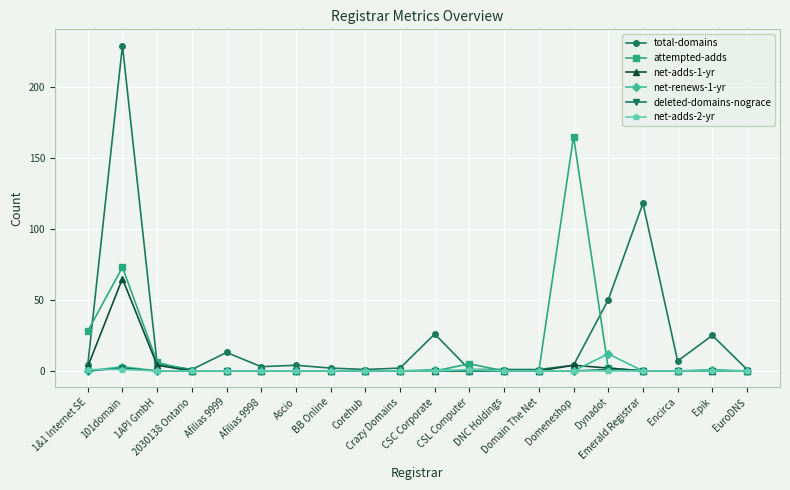

Which series has the largest range (max minus min)?

total-domains